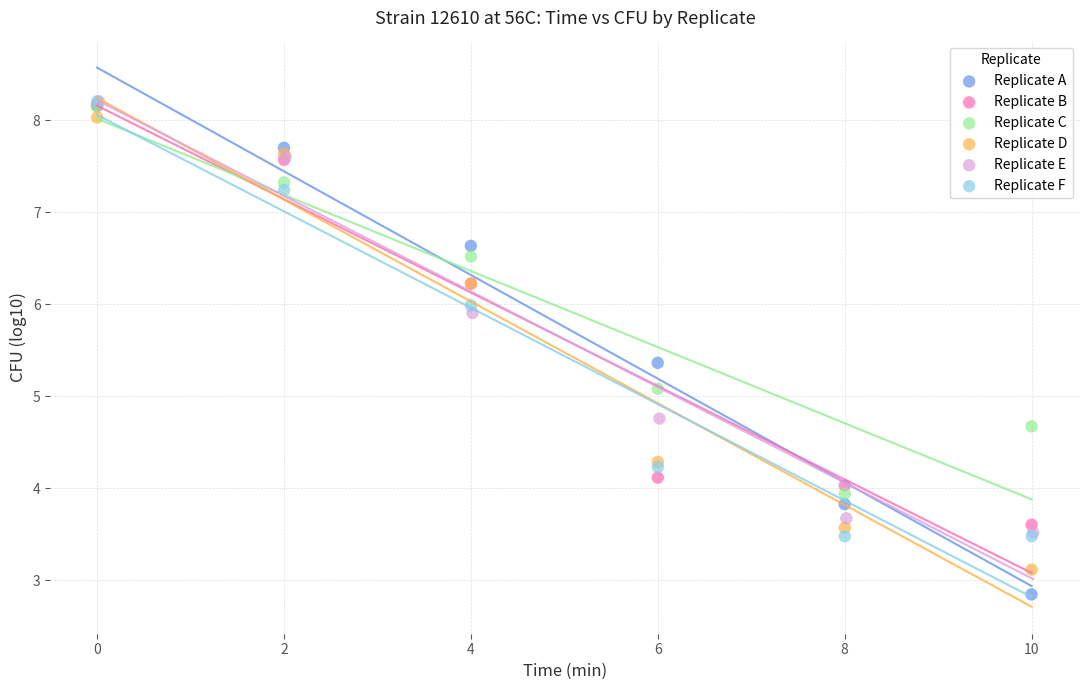

Which series has the largest Y range (max minus min)?

Replicate A